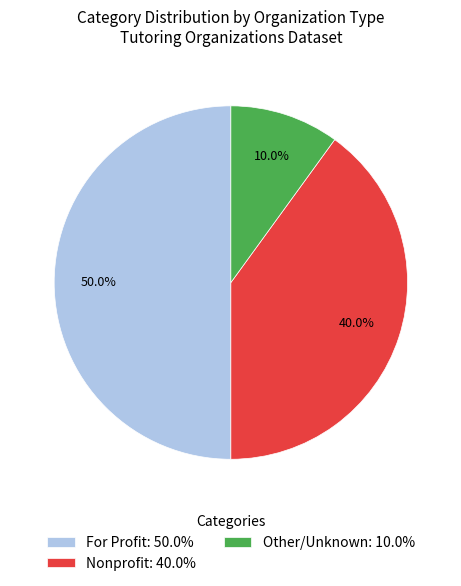

Which category has the biggest portion of the pie?

For Profit: 50.0%